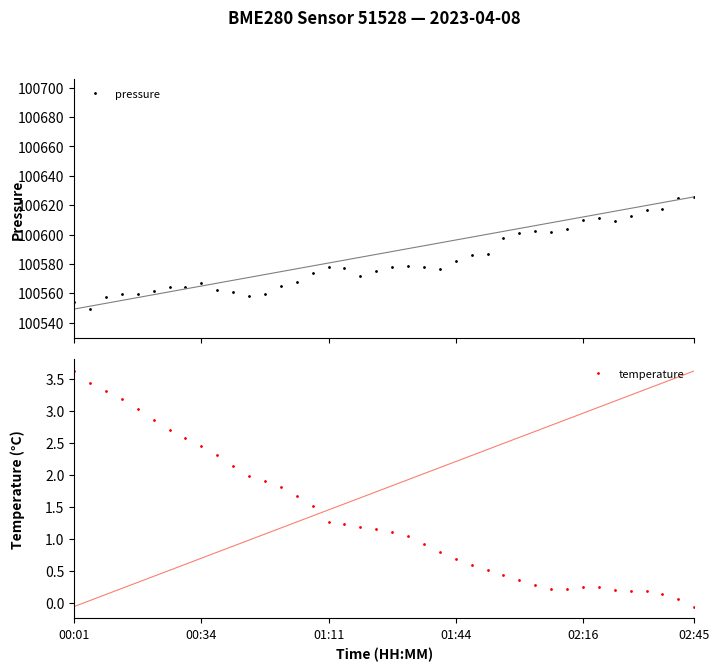

What are all the series names shown in the legend?

pressure, temperature